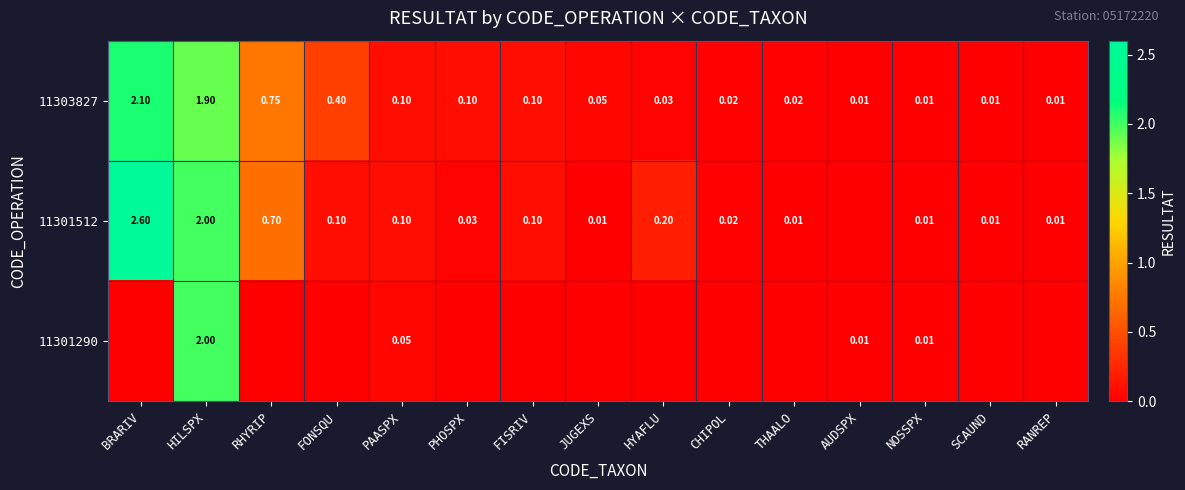

At which label is 11303827 closest to 1?

RHYRIP